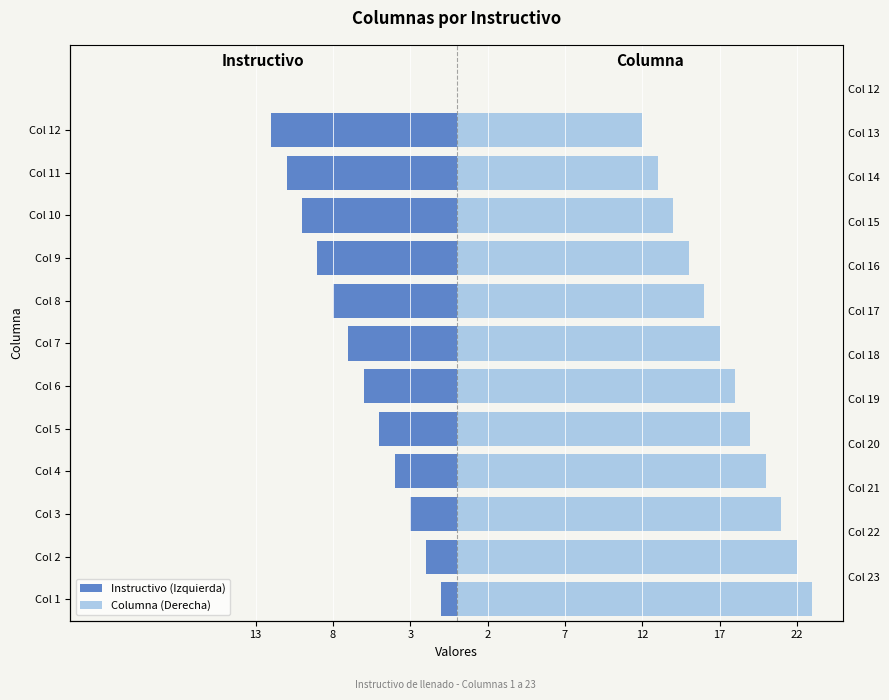

What is the maximum value shown in the chart?

23